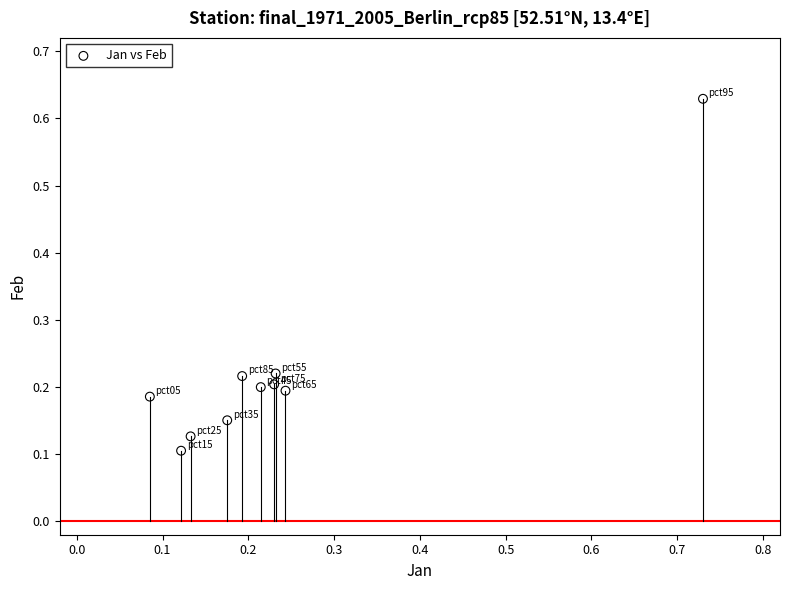

What is the range of Y values (max minus min)?

0.5